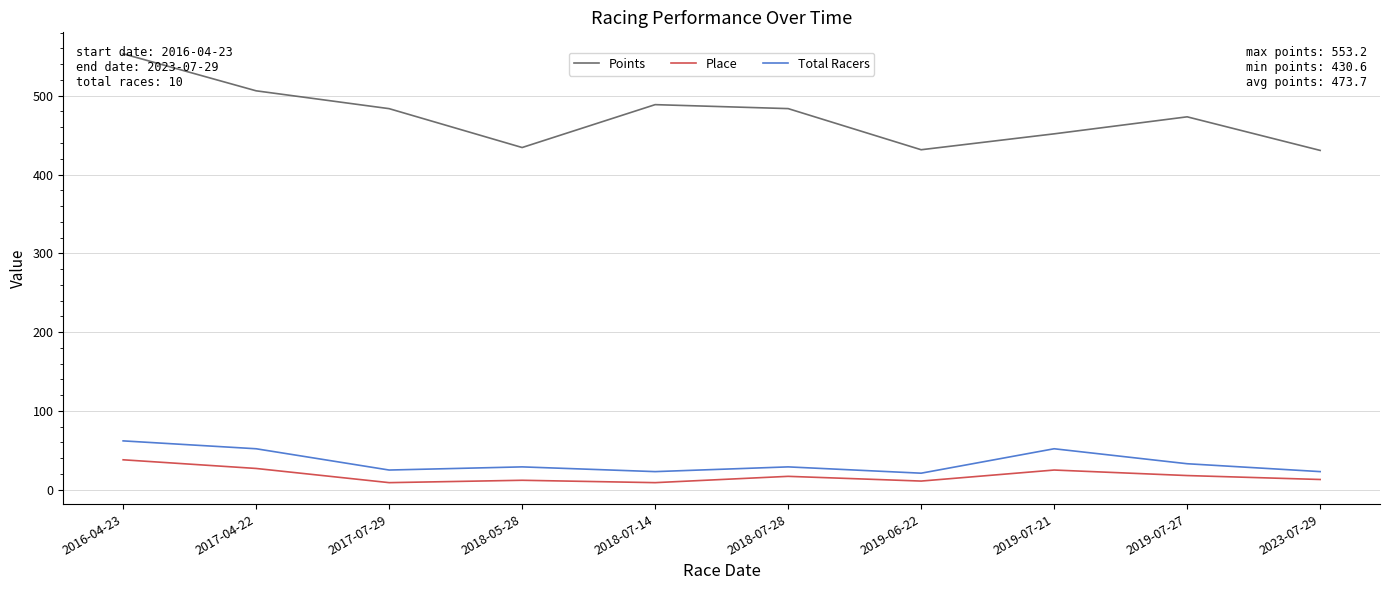

Rank the series by their maximum value, from highest to lowest.

Points, Total Racers, Place